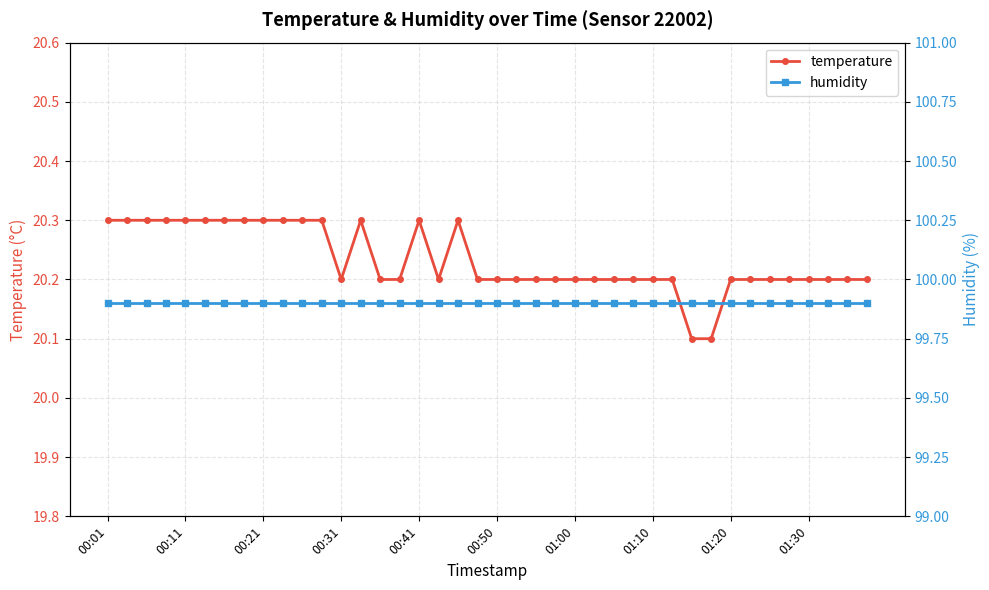

True or false: temperature has more than 0 points higher than both neighbors.

True